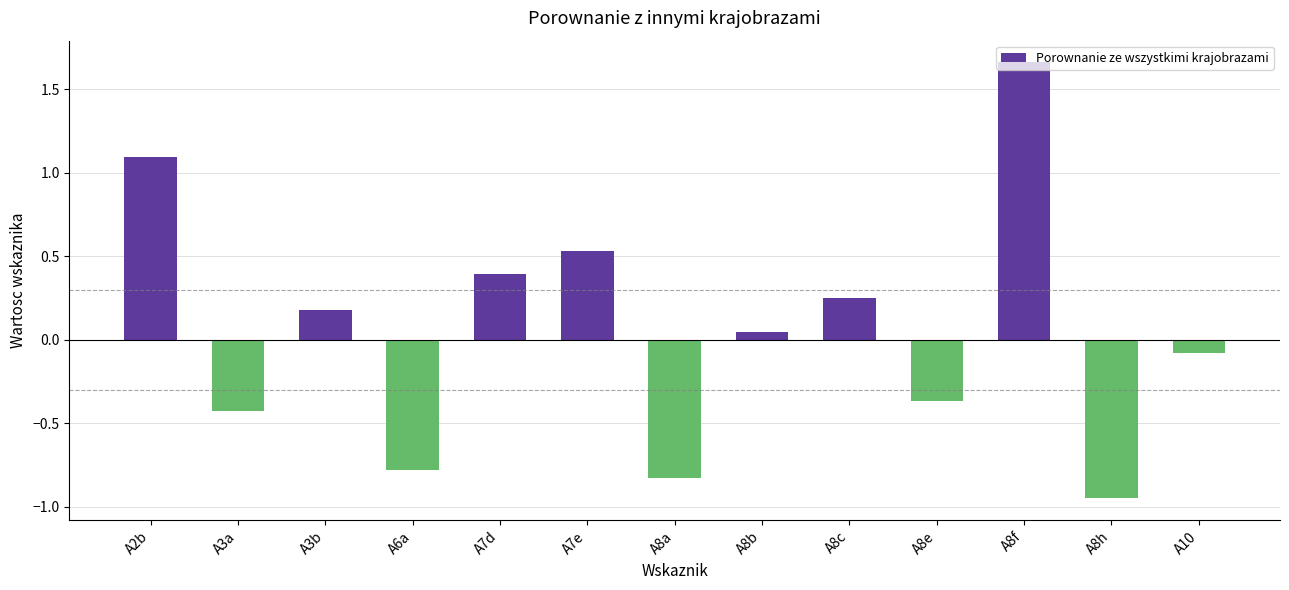

At which category does the chart reach its minimum across all series?

A8h